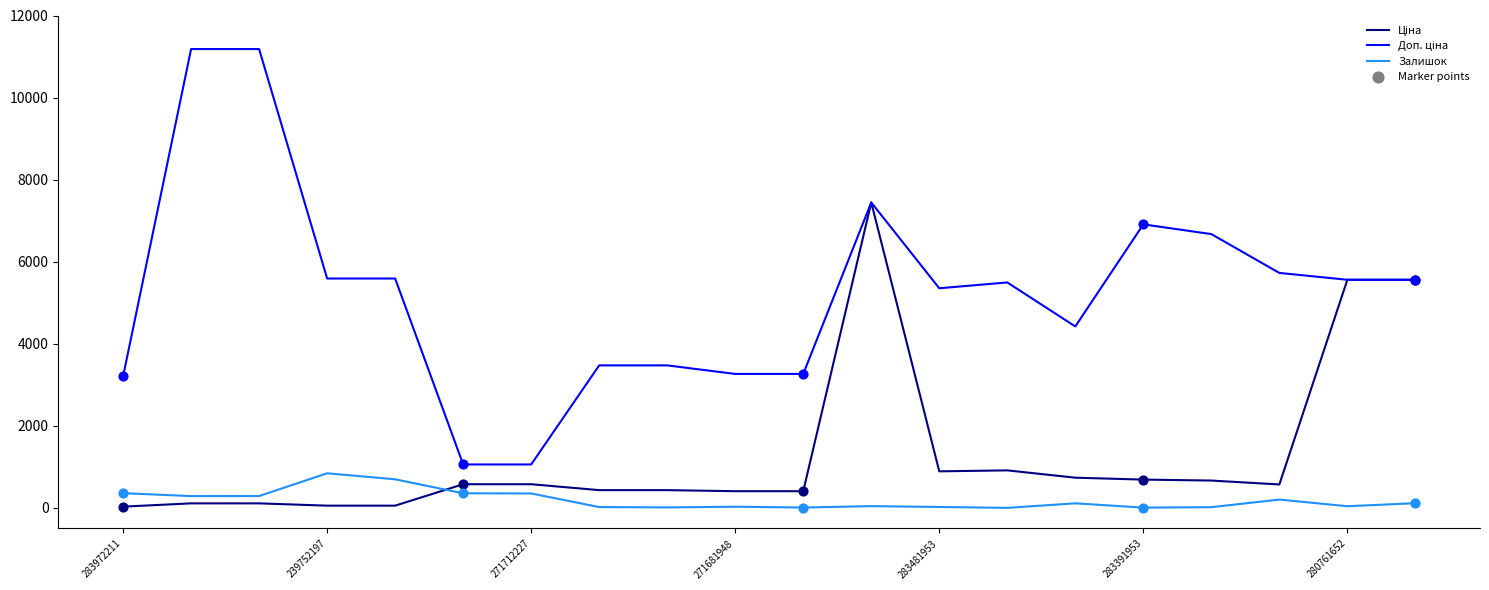

What is the greatest value displayed?

11182.0